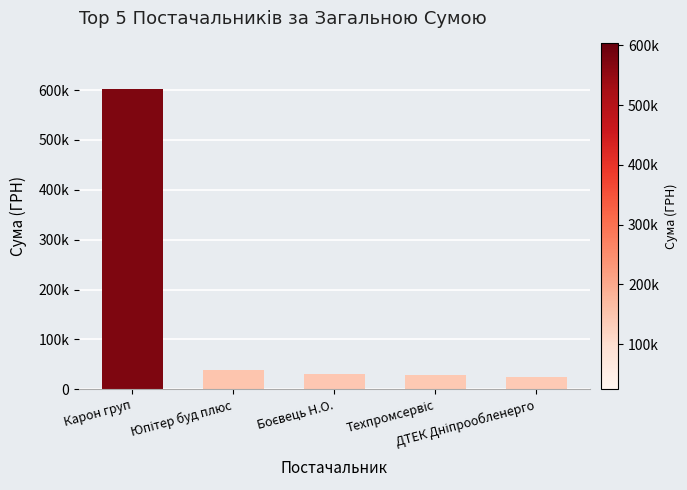

What is the approximate value at Карон груп?

603046.7